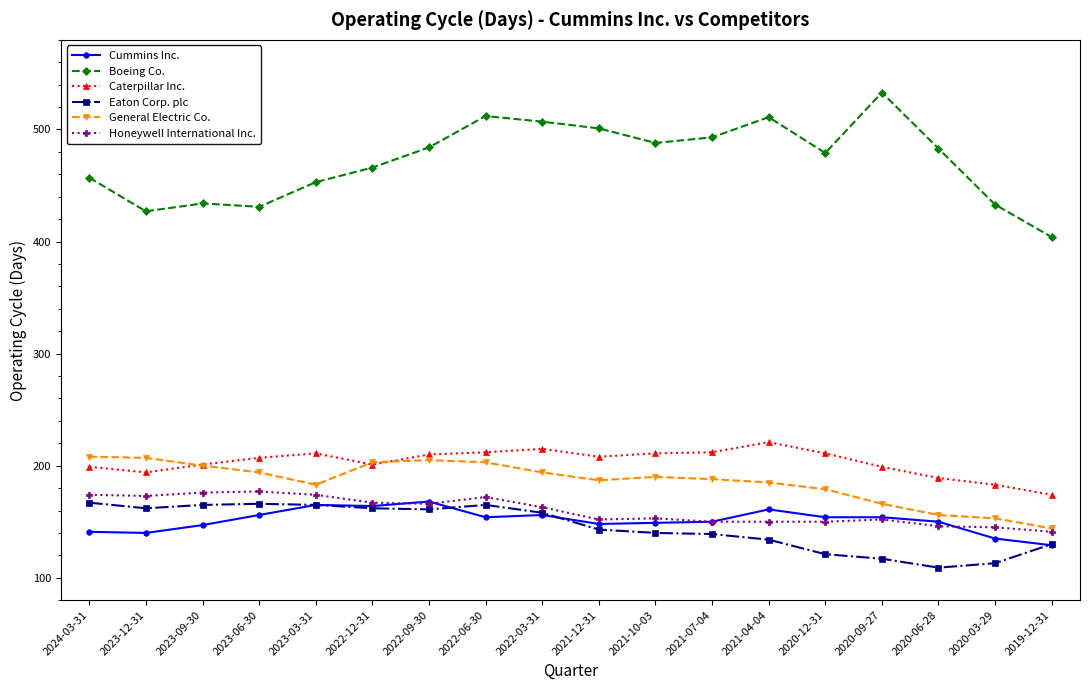

True or false: Caterpillar Inc. and Eaton Corp. plc cross at least once.

False